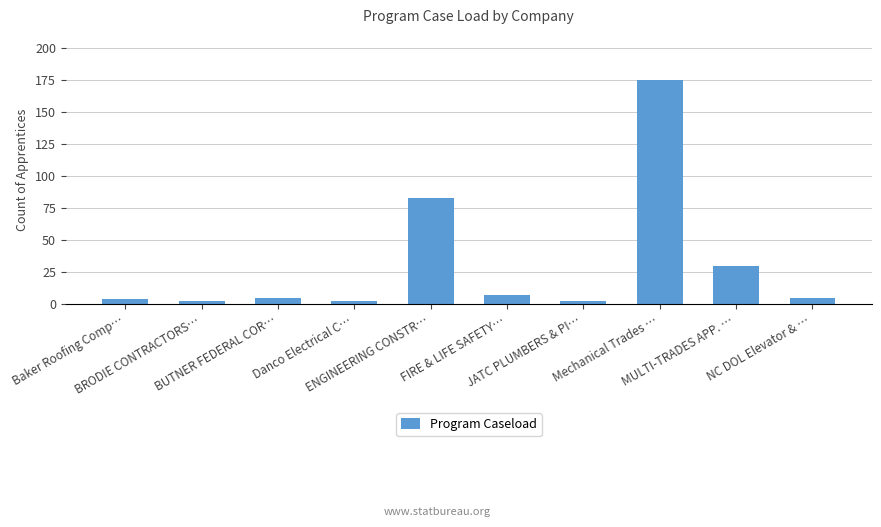

What is the label of the 7th bar from the left?

JATC PLUMBERS & PI…